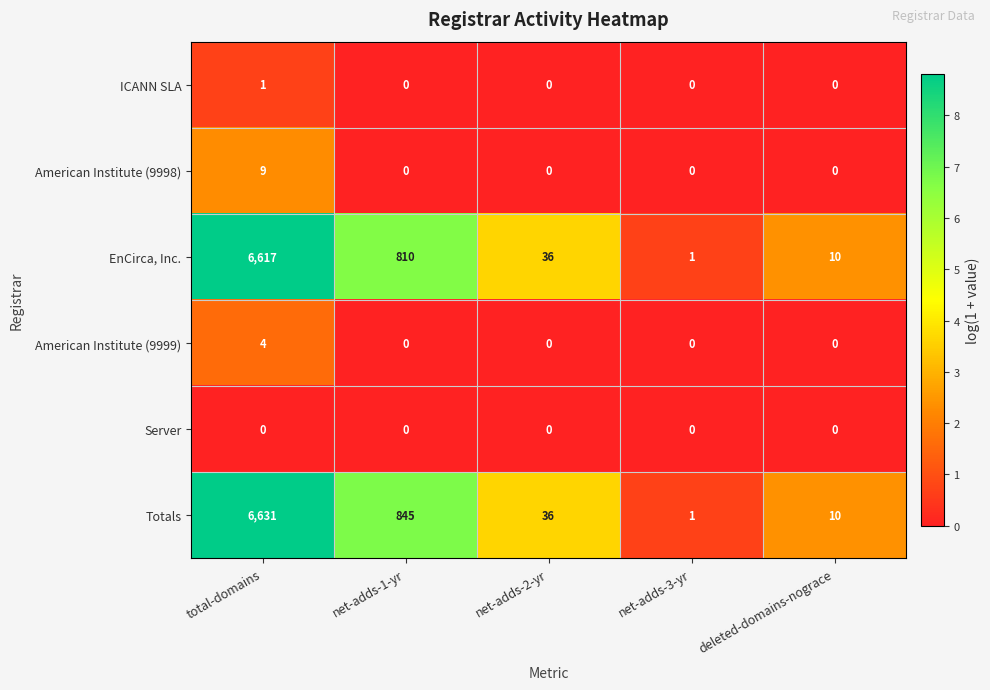

At how many categories does at least one series exceed 3?

4